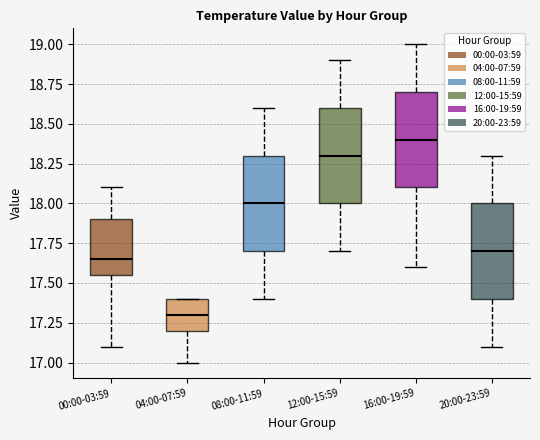

Reading left to right, transcribe this box plot: for each box, give where its median line is, the range the box spans, and where its two whiskers end, as read against the y-axis. The values are not printed on the chart, so give them approximately, as read against the axis.

00:00-03:59: median 17.65, box 17.55 to 17.90, whiskers 17.10 to 18.10
04:00-07:59: median 17.30, box 17.20 to 17.40, whiskers 17.00 to 17.40
08:00-11:59: median 18.00, box 17.70 to 18.30, whiskers 17.40 to 18.60
12:00-15:59: median 18.30, box 18.00 to 18.60, whiskers 17.70 to 18.90
16:00-19:59: median 18.40, box 18.10 to 18.70, whiskers 17.60 to 19.00
20:00-23:59: median 17.70, box 17.40 to 18.00, whiskers 17.10 to 18.30